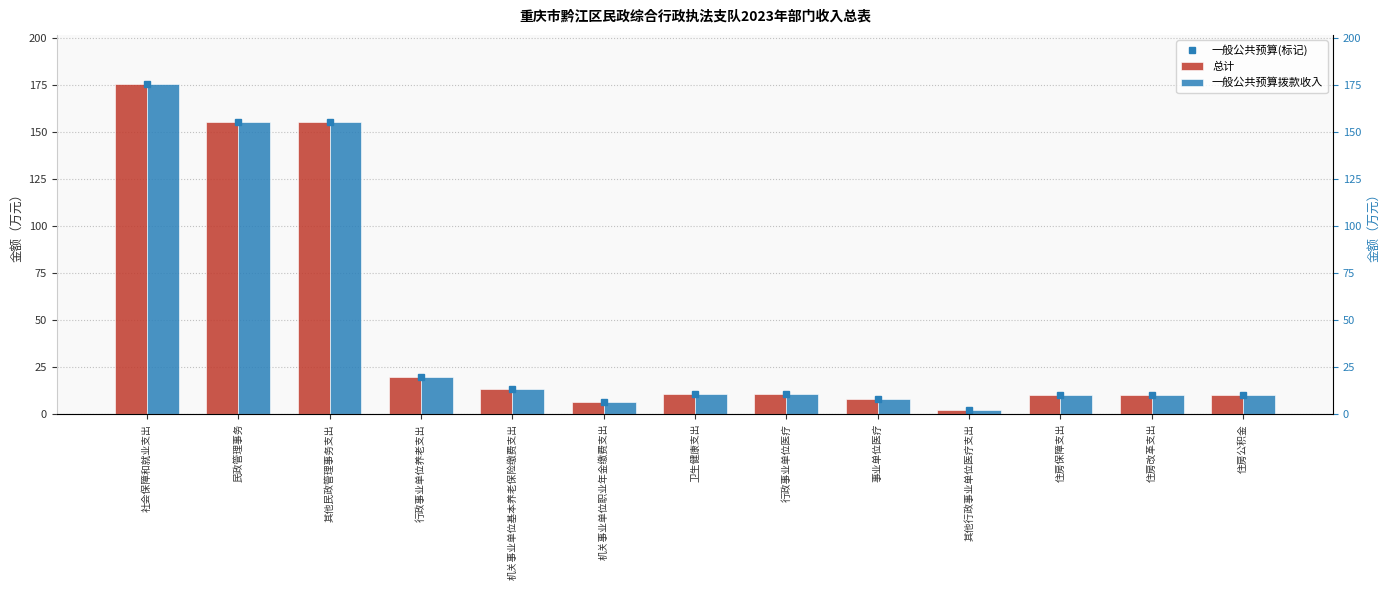

Rank the series by their maximum value, from lowest to highest.

一般公共预算(标记), 总计, 一般公共预算拨款收入